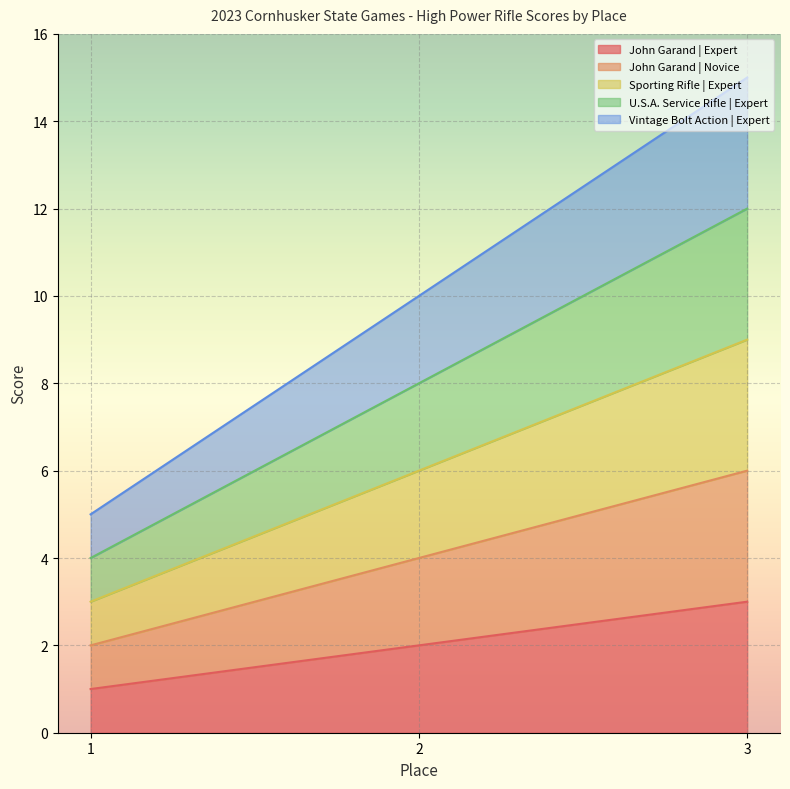

At 3, list the series in order from largest to smallest.

Vintage Bolt Action | Expert, U.S.A. Service Rifle | Expert, Sporting Rifle | Expert, John Garand | Novice, John Garand | Expert